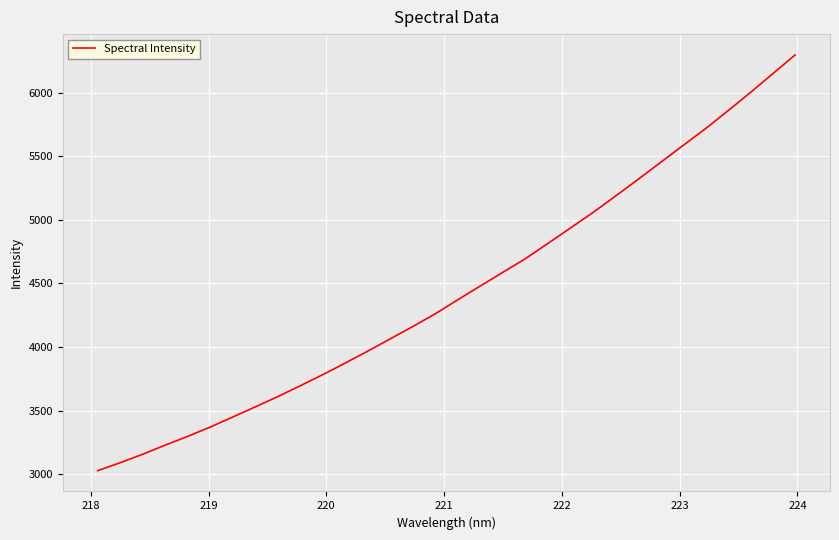

Reading left to right, extract all data points from this chart.

3027.4	3090.5	3156.7	3228.6	3297.5	3370.7	3449.8	3529.4	3610.1	3695.6	3783.2	3874.1	3968.0	4064.7	4161.6	4261.6	4372.0	4480.1	4587.3	4694.1	4814.2	4935.2	5056.5	5185.2	5316.5	5449.6	5582.7	5715.1	5855.7	5999.7	6147.8	6296.7